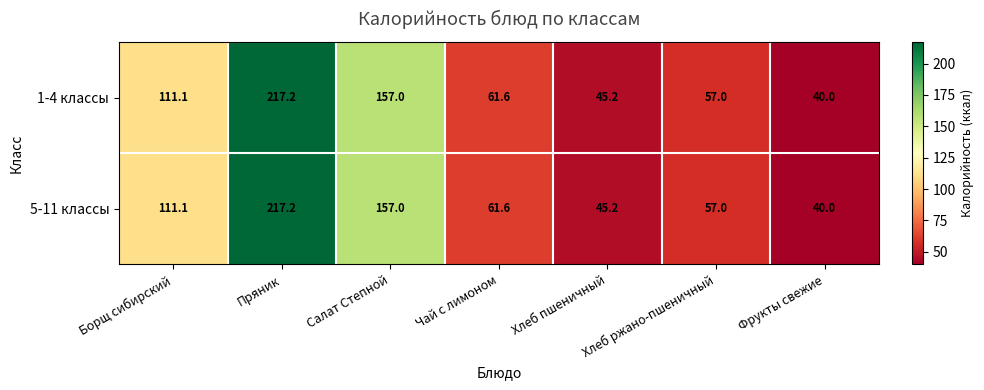

Count the number of data series in this chart.

2